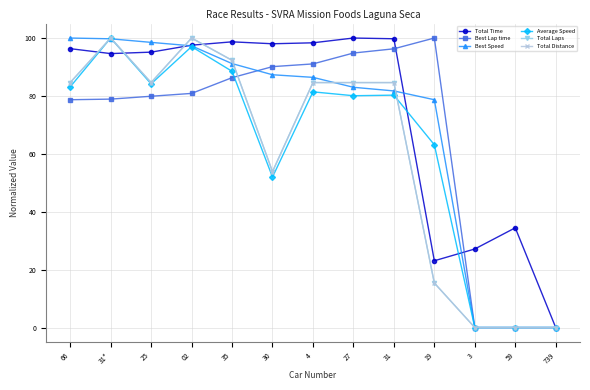

What is the maximum value for Best Lap time?

100.0